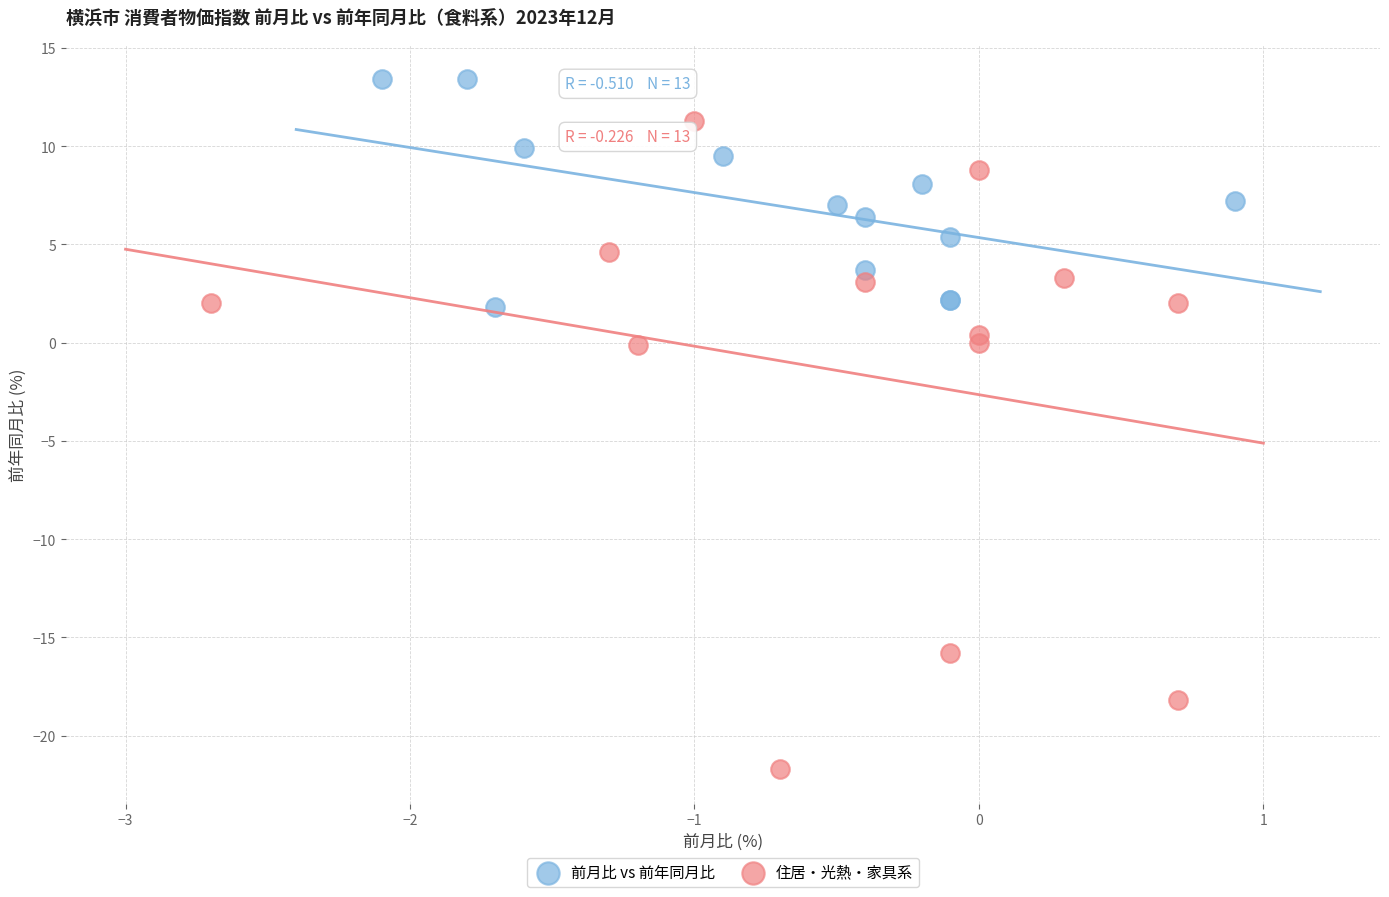

Which series reaches the minimum Y coordinate?

住居・光熱・家具系